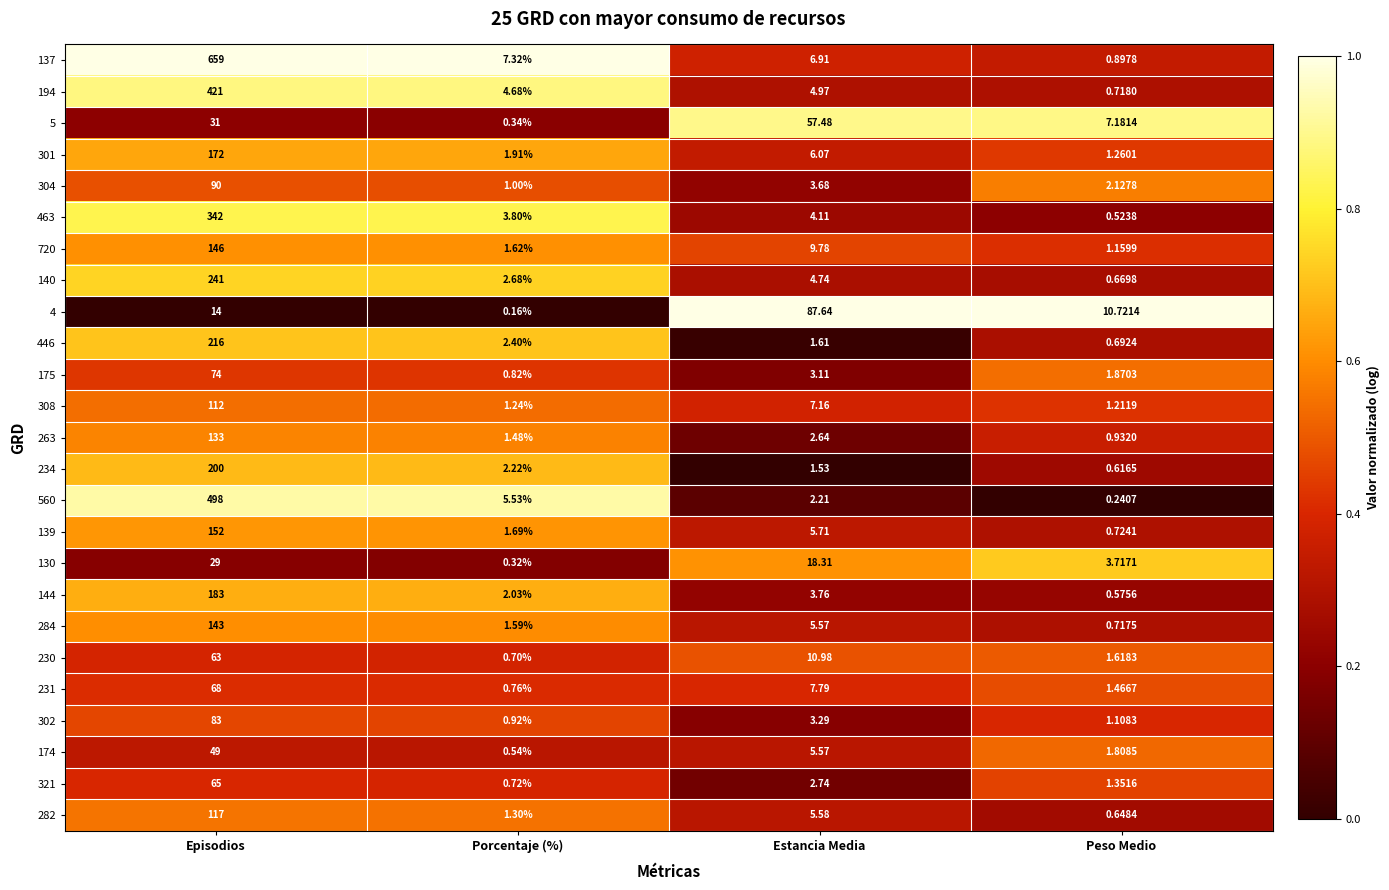

List the labels in order of 446 value, smallest first.

Peso Medio, Estancia Media, Porcentaje (%), Episodios